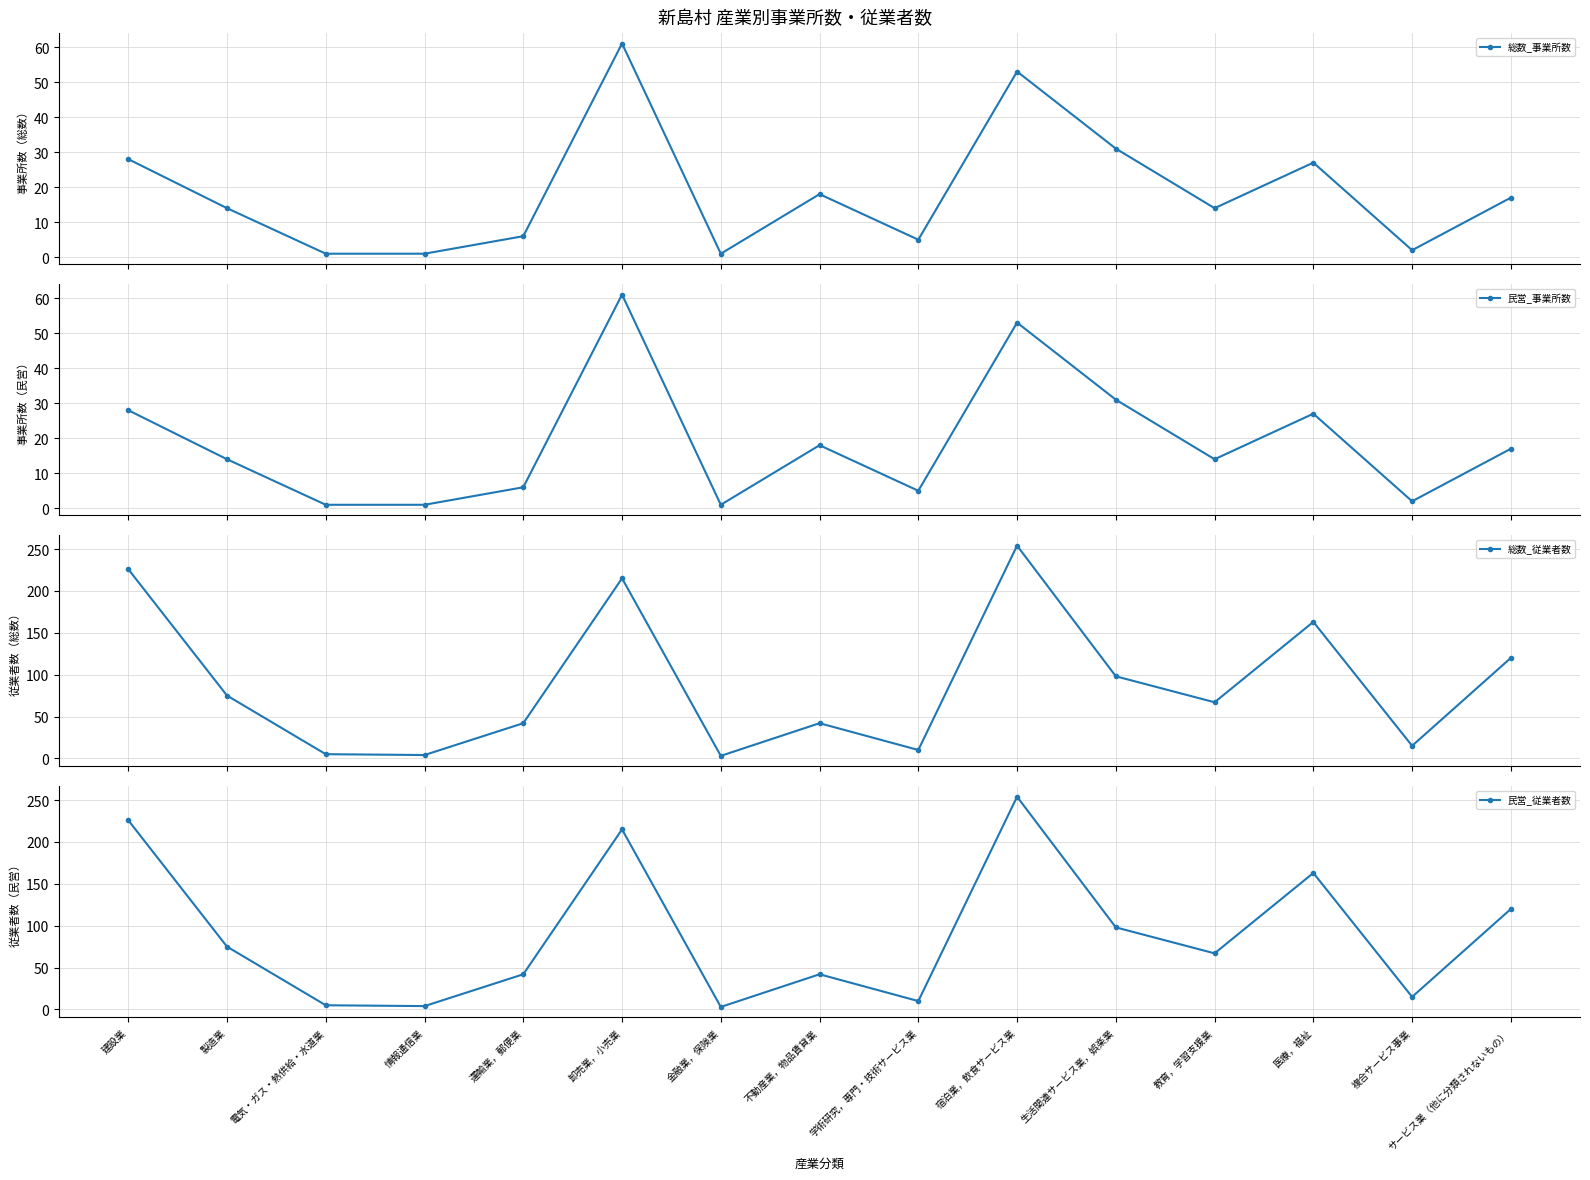

Which label corresponds to the largest value in the chart?

宿泊業，飲食サービス業